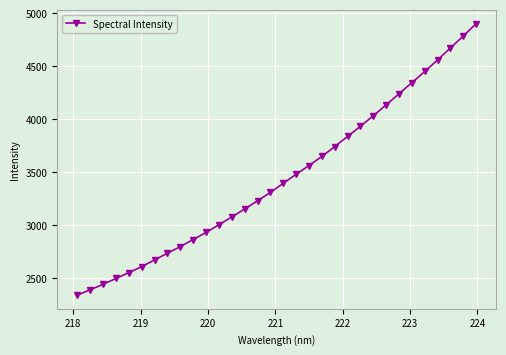

What is the smallest value displayed?

2334.8